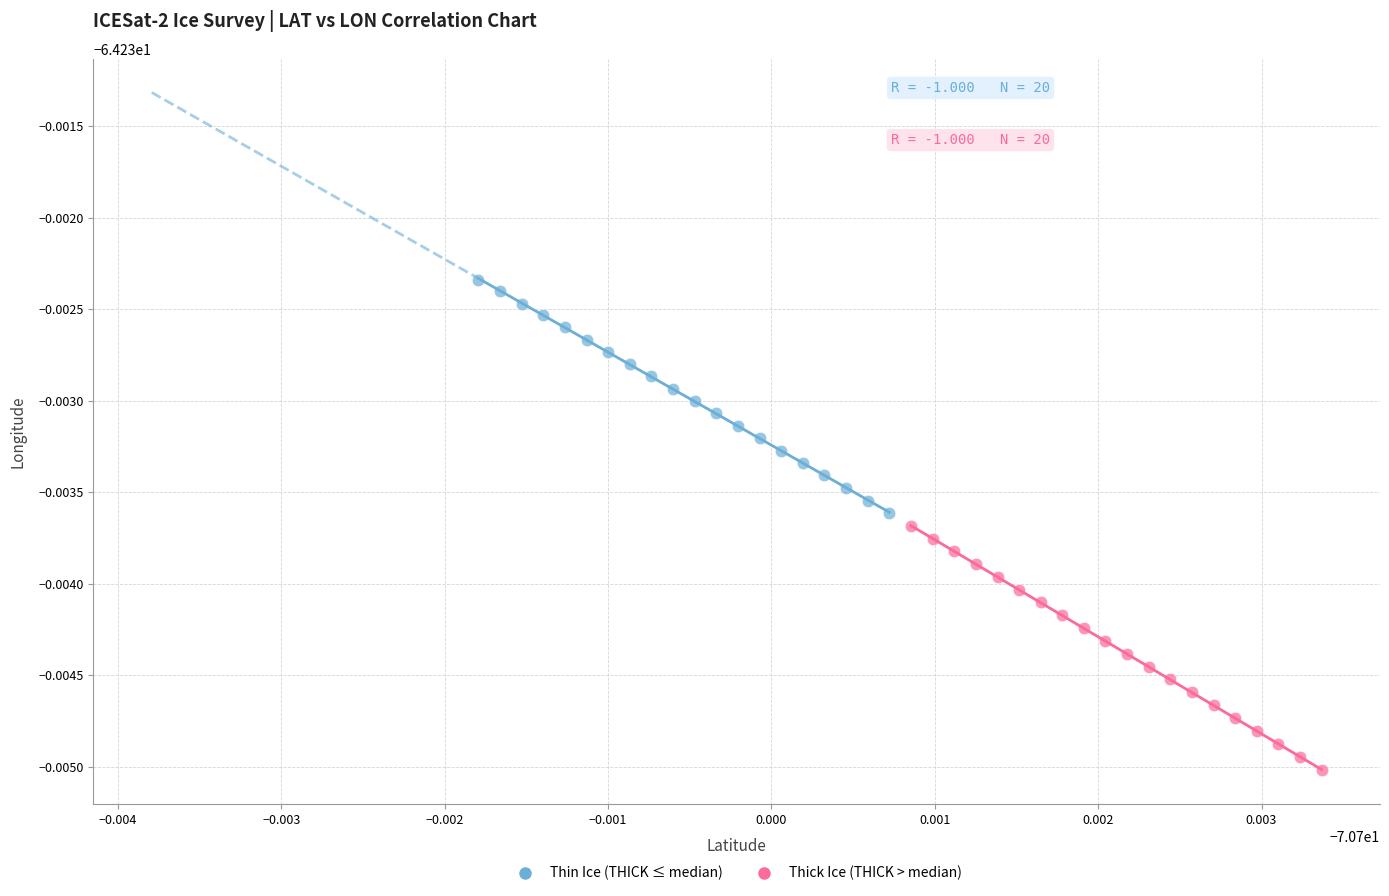

Which series contains the highest Y value?

Thin Ice (THICK ≤ median)